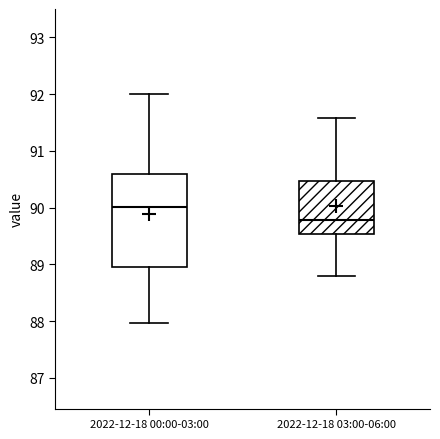

Which box's median line is the highest?

2022-12-18 00:00-03:00